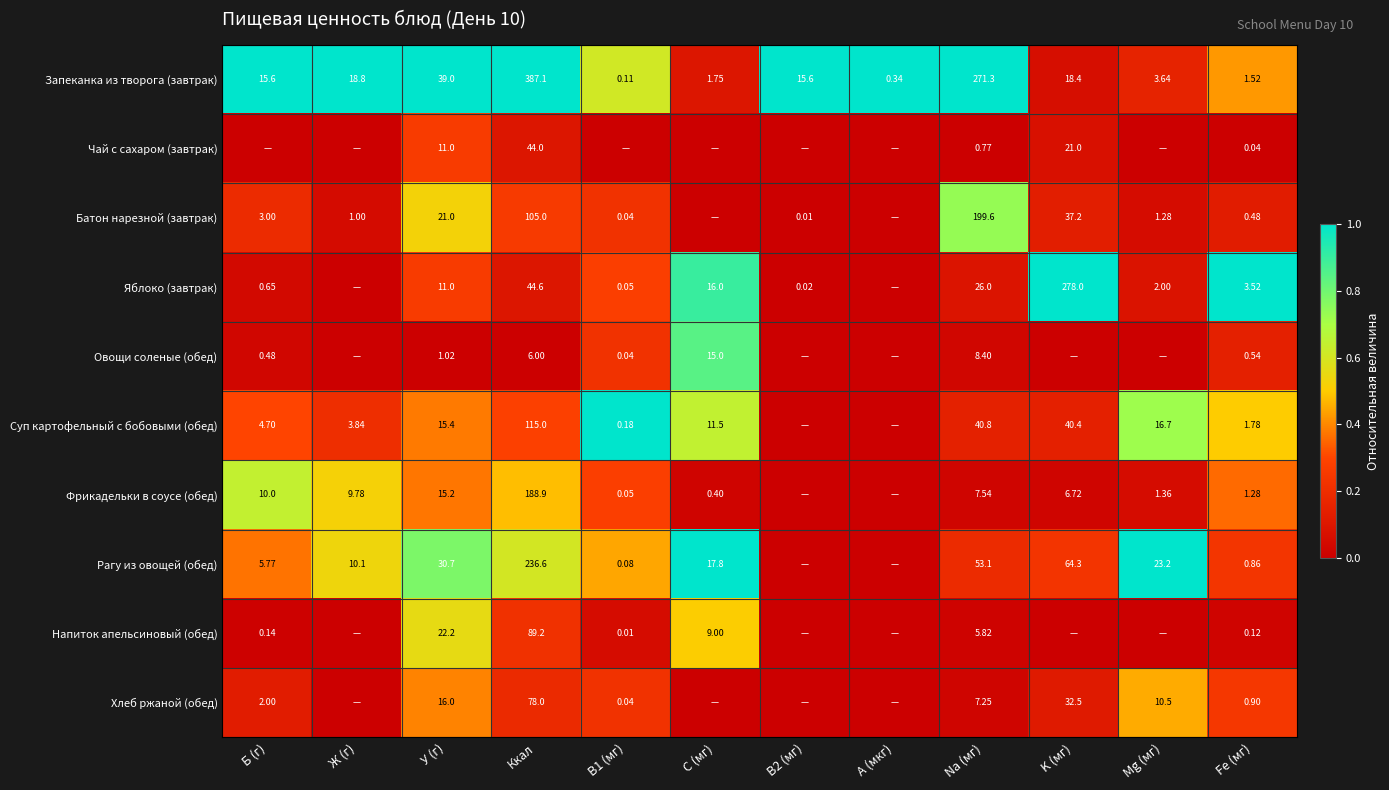

Is the value of Овощи соленые (обед) at Na (мг) greater than the value of Суп картофельный с бобовыми (обед) at У (г)?

No